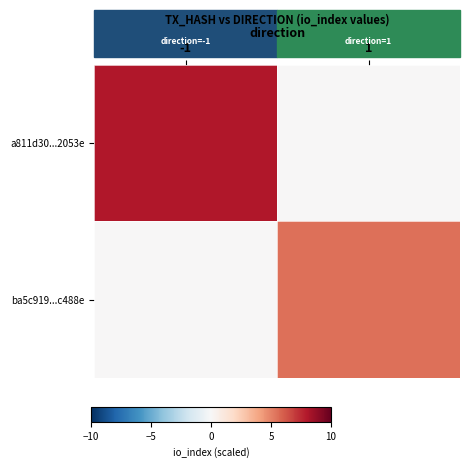

Which series changed the most between -1 and 1?

a811d30...2053e